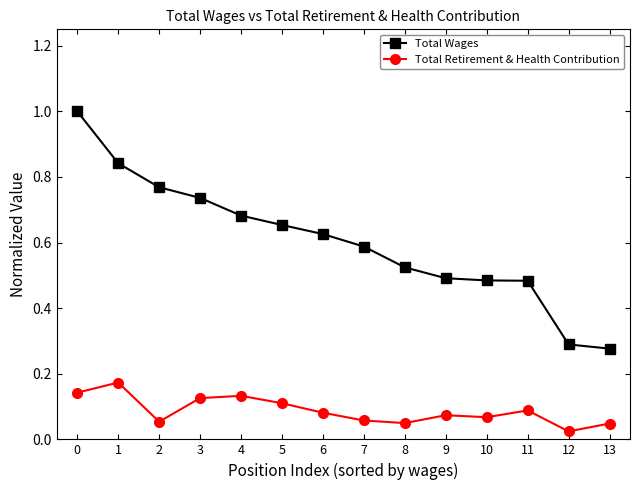

At which label does Total Retirement & Health Contribution reach its peak?

1